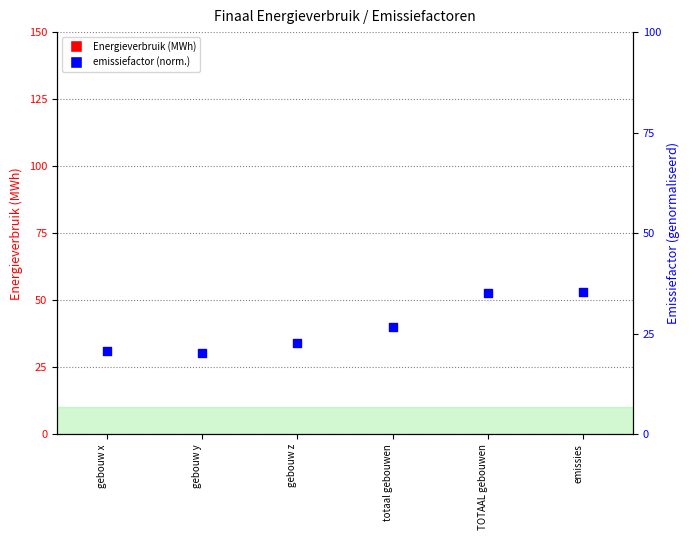

Is the value of Elektriciteit at TOTAAL gebouwen greater than the value of emissiefactor (norm.) at emissies?

No